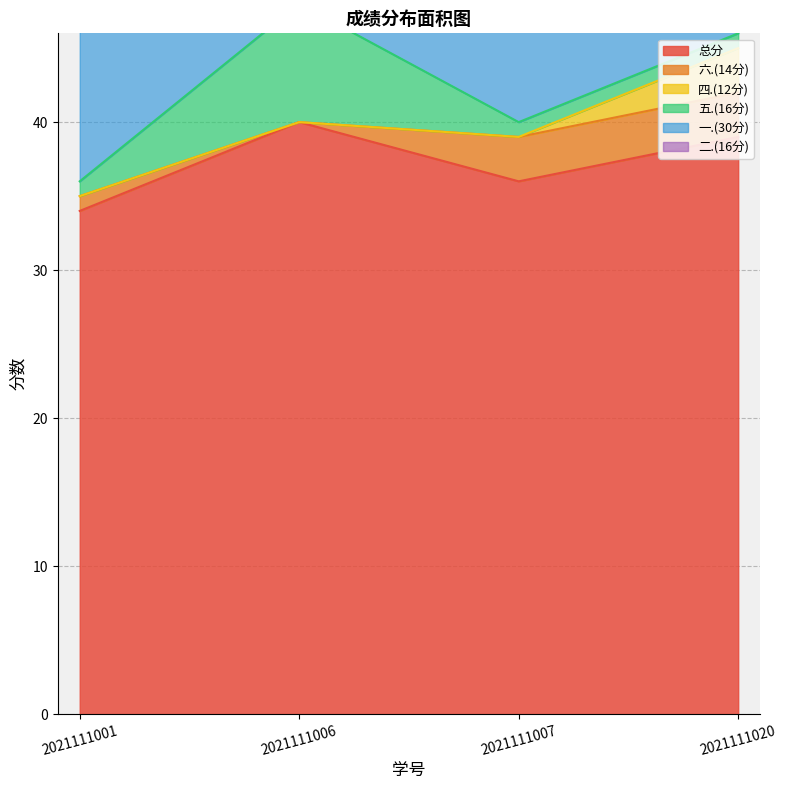

True or false: 四.(12分) has more than 1 interior local peaks.

False